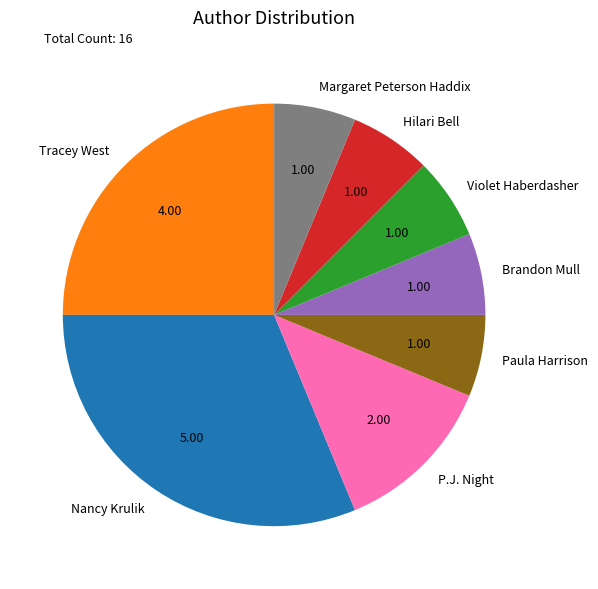

True or false: P.J. Night accounts for 3% of the total.

False